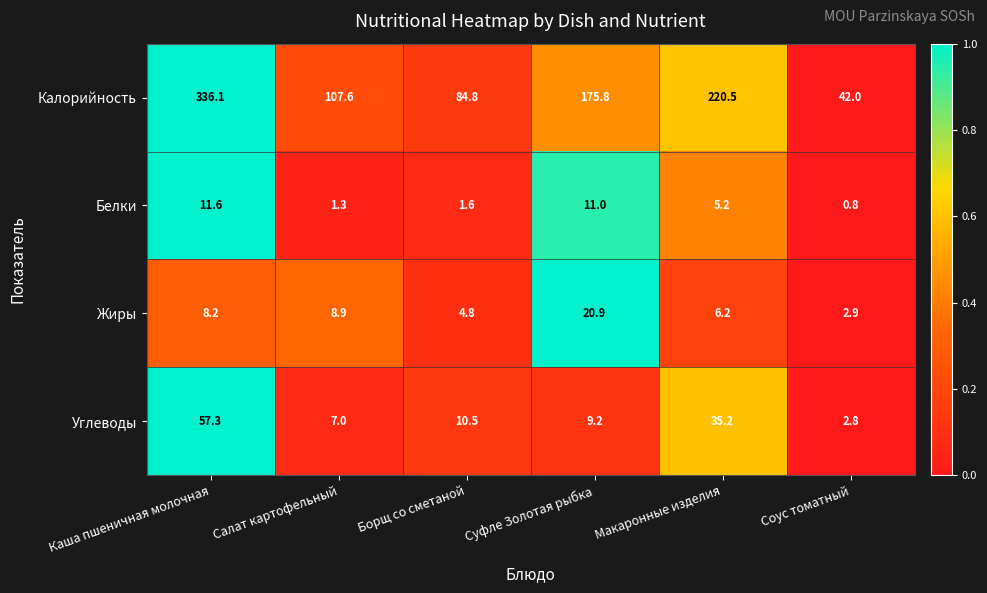

List the series in order of their peak value, highest first.

Калорийность, Углеводы, Жиры, Белки